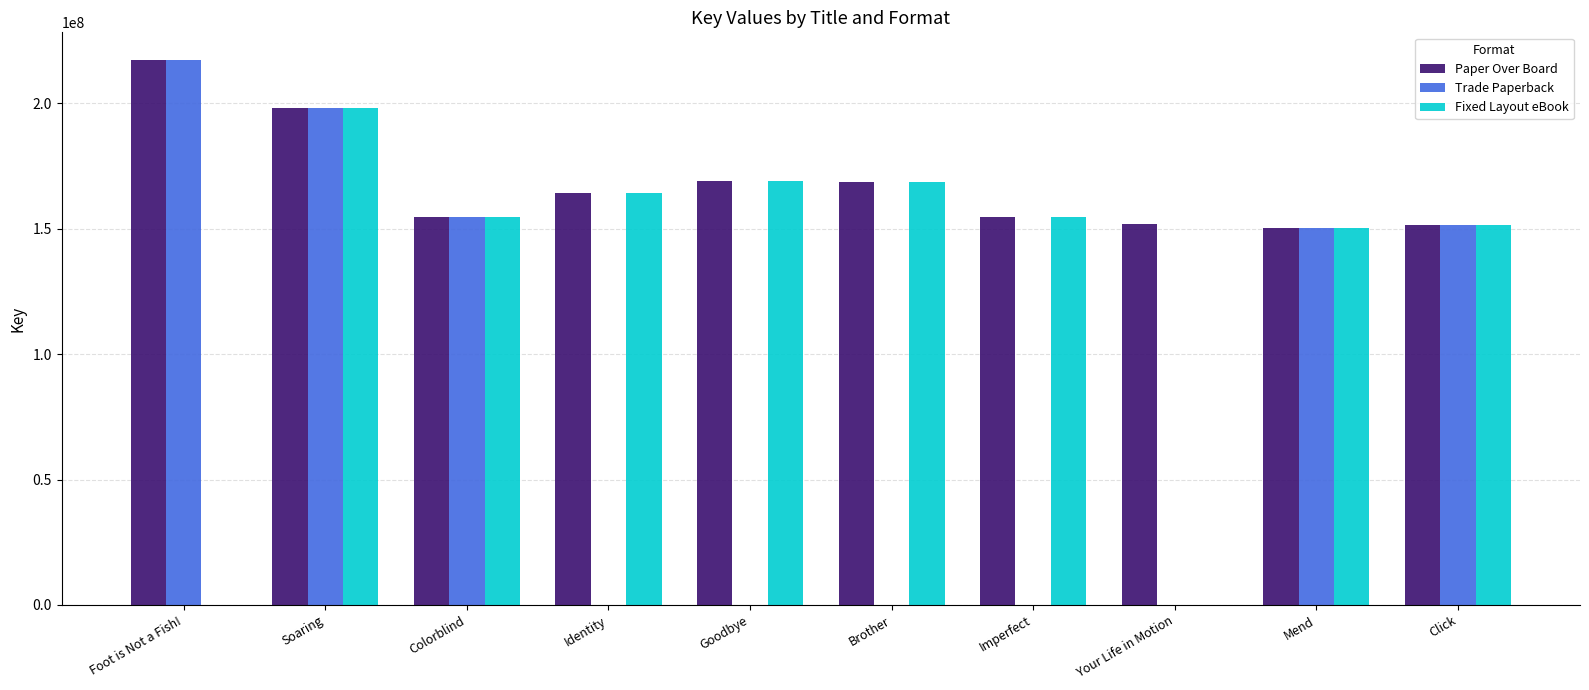

Where does the Paper Over Board series first go above 164390434?

Foot is Not a Fish!